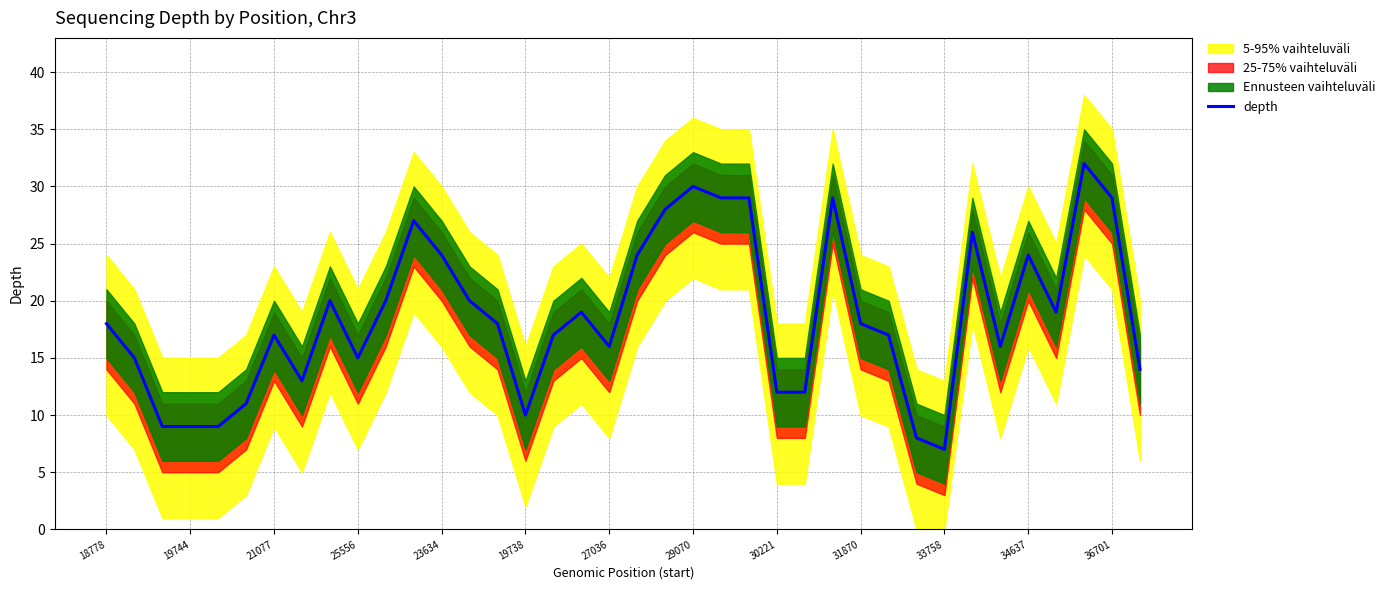

How many points are lower than both their immediate neighbors (excluding endpoints)?

7